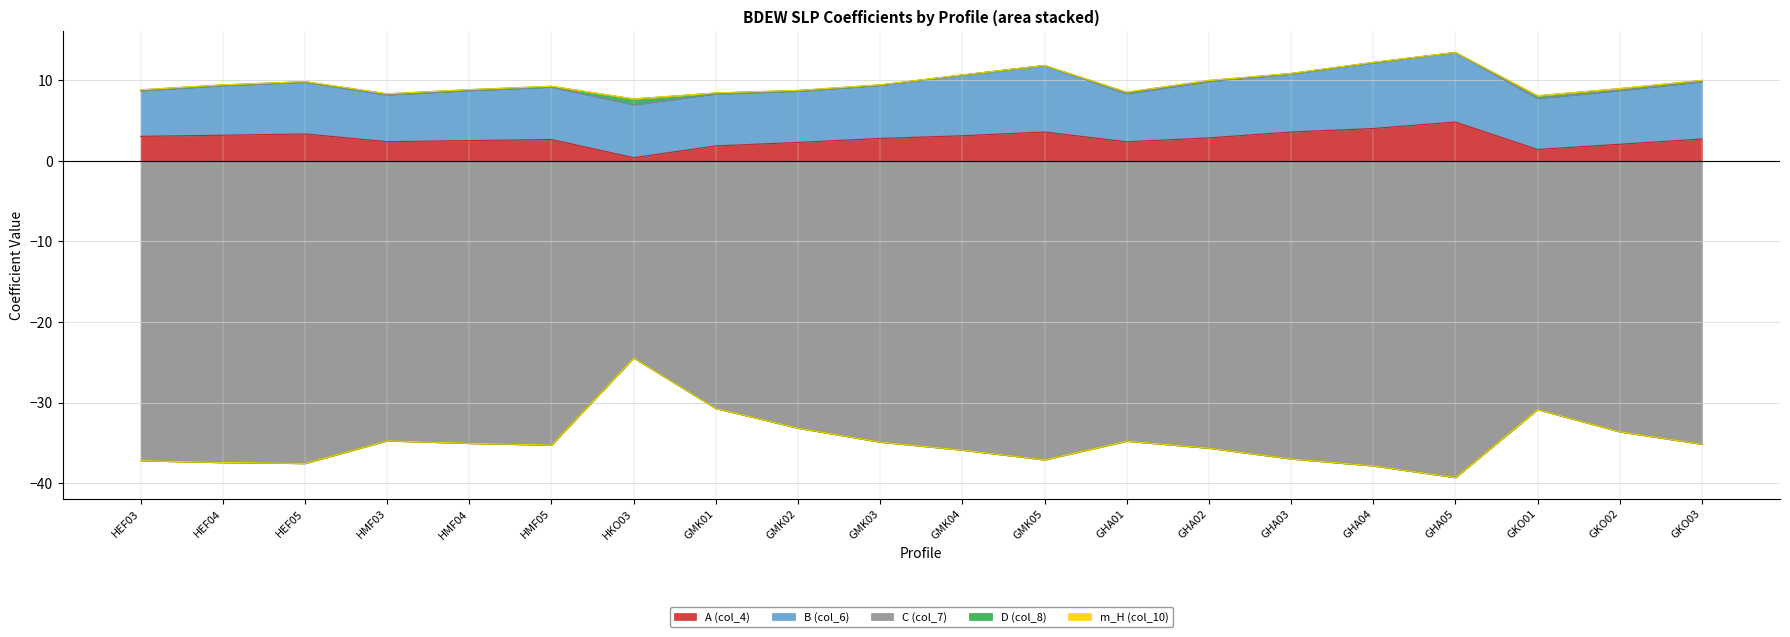

At GHA02, list the series in order from smallest to largest.

C (col_7), m_H (col_10), D (col_8), A (col_4), B (col_6)